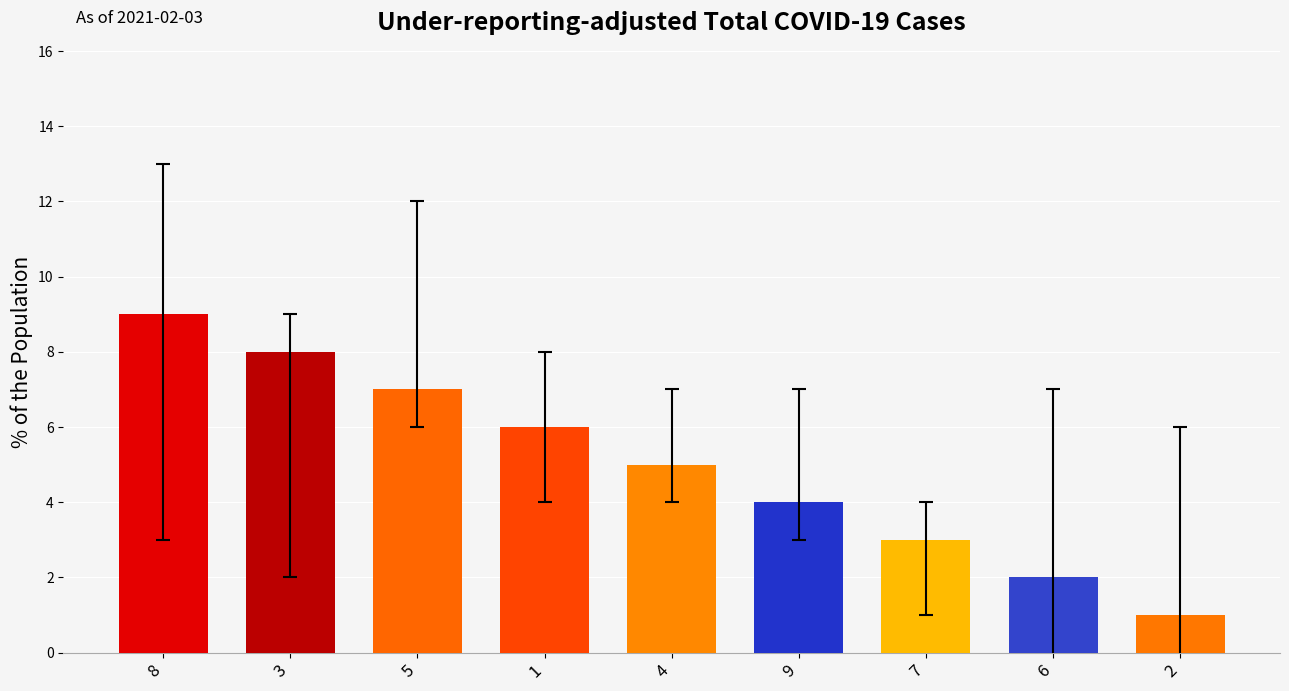

What is the ratio of the value at 8 to the value at 7?

3.0